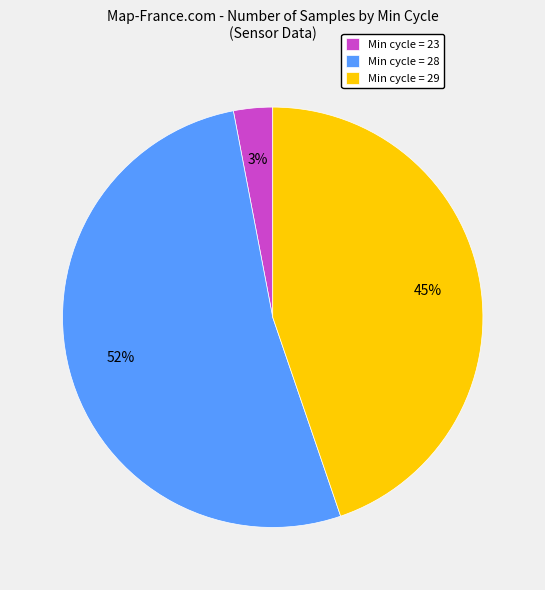

Rank the categories by value from lowest to highest.

Min cycle = 23, Min cycle = 29, Min cycle = 28